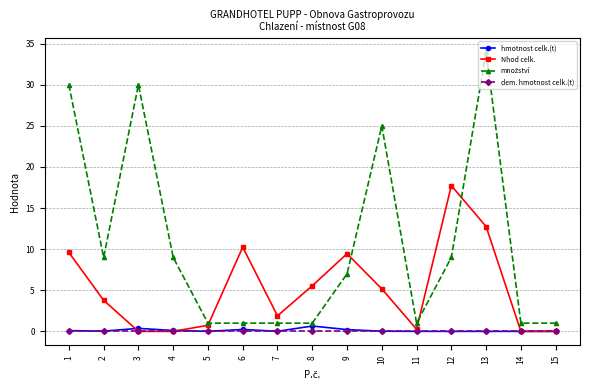

Which category has the highest value across all series?

13